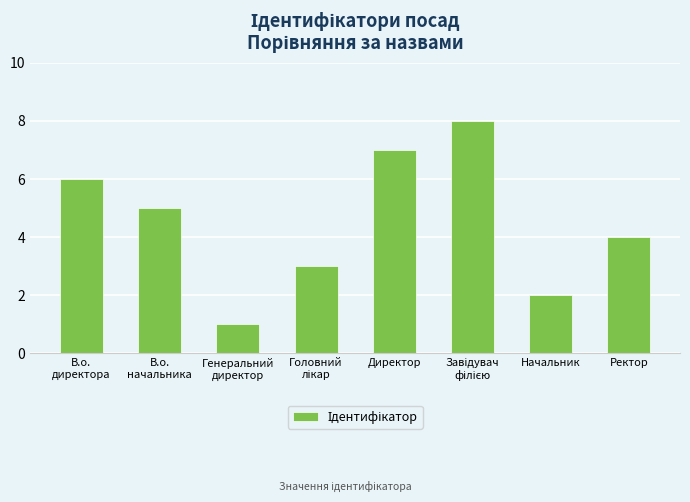

How many data points are less than 5?

4